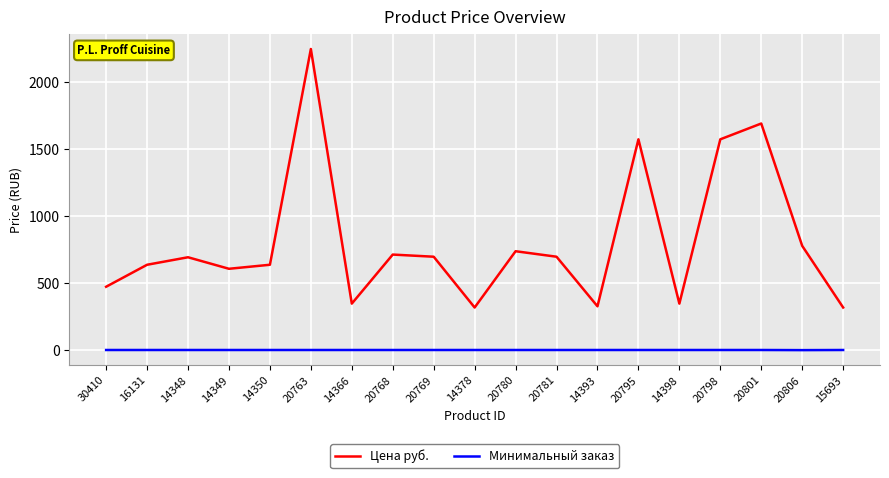

Is it true that Цена руб. equals 303 at 20780?

False